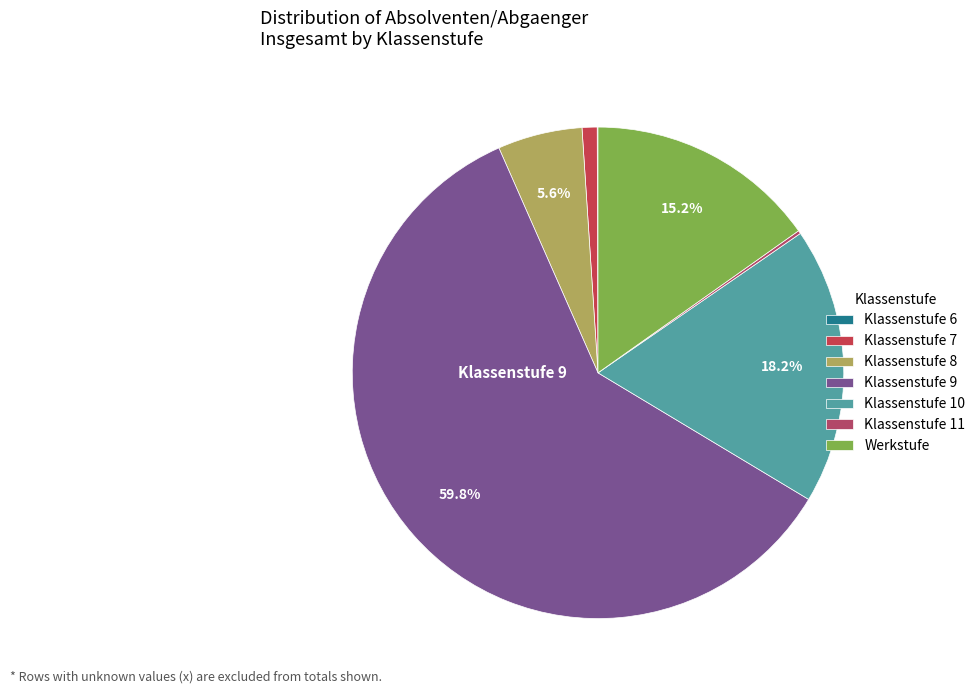

Which category has the biggest portion of the pie?

Klassenstufe 9